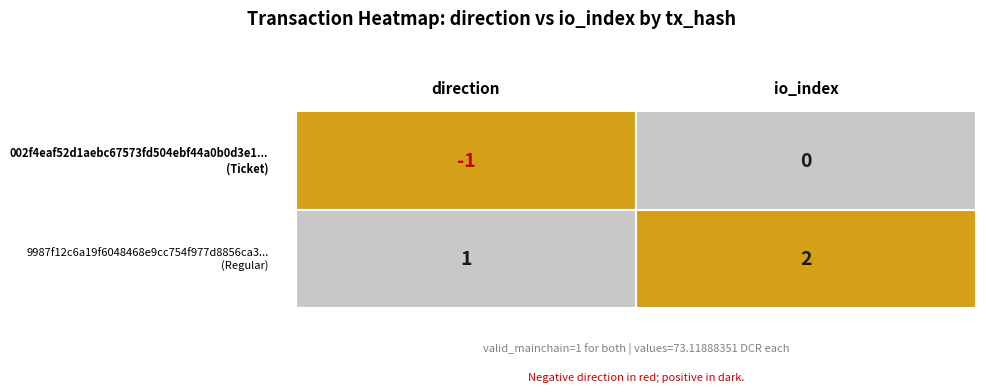

List the labels in order of 9987f12c6a19f6048468e9cc754f977d8856ca3 value, largest first.

io_index, direction